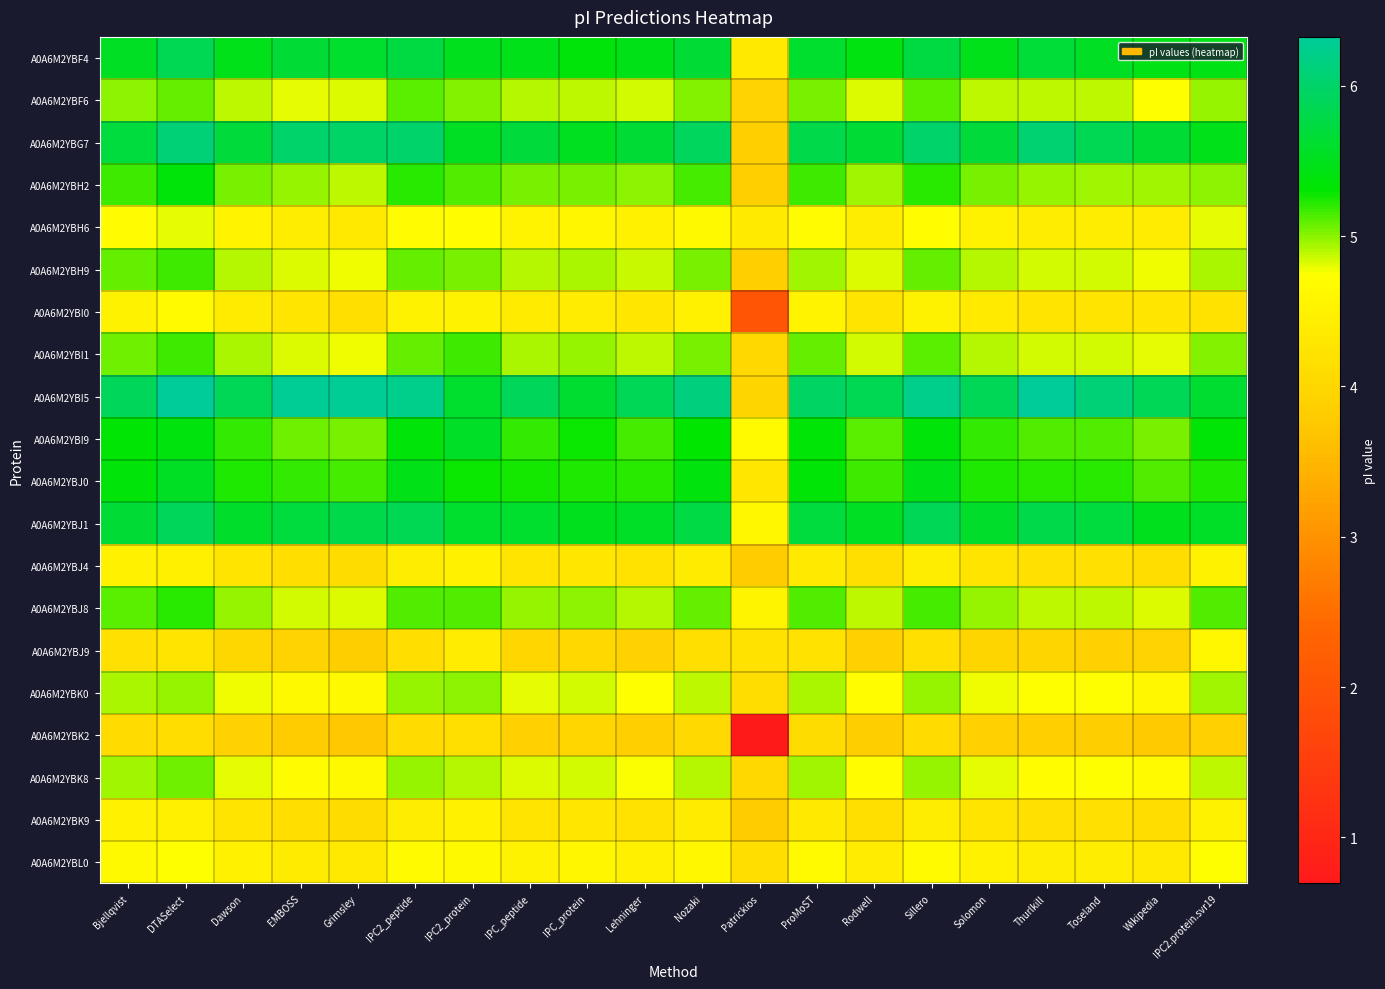

Reading right to left, list all the values displayed in this chart.

A0A6M2YBF4: IPC2.protein.svr19=5.4	Wikipedia=5.4	Toseland=5.5	Thurlkill=5.7	Solomon=5.5	Sillero=5.8	Rodwell=5.4	ProMoST=5.6	Patrickios=4.3	Nozaki=5.7	Lehninger=5.4	IPC_protein=5.4	IPC_peptide=5.5	IPC2_protein=5.5	IPC2_peptide=5.7	Grimsley=5.6	EMBOSS=5.7	Dawson=5.5	DTASelect=5.9	Bjellqvist=5.5
A0A6M2YBF6: IPC2.protein.svr19=5.0	Wikipedia=4.7	Toseland=4.9	Thurlkill=4.9	Solomon=4.9	Sillero=5.1	Rodwell=4.8	ProMoST=5.0	Patrickios=3.9	Nozaki=5.0	Lehninger=4.8	IPC_protein=4.9	IPC_peptide=4.9	IPC2_protein=5.0	IPC2_peptide=5.1	Grimsley=4.8	EMBOSS=4.8	Dawson=4.9	DTASelect=5.1	Bjellqvist=5.0
A0A6M2YBG7: IPC2.protein.svr19=5.5	Wikipedia=5.7	Toseland=5.8	Thurlkill=6.0	Solomon=5.7	Sillero=6.0	Rodwell=5.7	ProMoST=5.8	Patrickios=3.9	Nozaki=5.9	Lehninger=5.7	IPC_protein=5.5	IPC_peptide=5.7	IPC2_protein=5.5	IPC2_peptide=6.0	Grimsley=6.0	EMBOSS=6.0	Dawson=5.7	DTASelect=6.1	Bjellqvist=5.7
A0A6M2YBH2: IPC2.protein.svr19=5.0	Wikipedia=4.9	Toseland=5.0	Thurlkill=5.0	Solomon=5.0	Sillero=5.2	Rodwell=4.9	ProMoST=5.2	Patrickios=3.8	Nozaki=5.2	Lehninger=5.0	IPC_protein=5.0	IPC_peptide=5.0	IPC2_protein=5.1	IPC2_peptide=5.2	Grimsley=4.9	EMBOSS=5.0	Dawson=5.0	DTASelect=5.4	Bjellqvist=5.2
A0A6M2YBH6: IPC2.protein.svr19=4.8	Wikipedia=4.4	Toseland=4.4	Thurlkill=4.4	Solomon=4.5	Sillero=4.7	Rodwell=4.4	ProMoST=4.7	Patrickios=4.4	Nozaki=4.6	Lehninger=4.5	IPC_protein=4.6	IPC_peptide=4.5	IPC2_protein=4.7	IPC2_peptide=4.7	Grimsley=4.3	EMBOSS=4.4	Dawson=4.5	DTASelect=4.8	Bjellqvist=4.7
A0A6M2YBH9: IPC2.protein.svr19=4.9	Wikipedia=4.8	Toseland=4.9	Thurlkill=4.9	Solomon=4.9	Sillero=5.1	Rodwell=4.8	ProMoST=4.9	Patrickios=3.8	Nozaki=5.0	Lehninger=4.9	IPC_protein=4.9	IPC_peptide=4.9	IPC2_protein=5.0	IPC2_peptide=5.1	Grimsley=4.8	EMBOSS=4.8	Dawson=4.9	DTASelect=5.2	Bjellqvist=5.1
A0A6M2YBI0: IPC2.protein.svr19=4.2	Wikipedia=4.3	Toseland=4.2	Thurlkill=4.3	Solomon=4.4	Sillero=4.5	Rodwell=4.2	ProMoST=4.5	Patrickios=2.0	Nozaki=4.5	Lehninger=4.3	IPC_protein=4.4	IPC_peptide=4.4	IPC2_protein=4.5	IPC2_peptide=4.5	Grimsley=4.2	EMBOSS=4.3	Dawson=4.4	DTASelect=4.7	Bjellqvist=4.5
A0A6M2YBI1: IPC2.protein.svr19=5.0	Wikipedia=4.8	Toseland=4.9	Thurlkill=4.9	Solomon=4.9	Sillero=5.1	Rodwell=4.8	ProMoST=5.1	Patrickios=4.0	Nozaki=5.0	Lehninger=4.9	IPC_protein=5.0	IPC_peptide=4.9	IPC2_protein=5.2	IPC2_peptide=5.1	Grimsley=4.8	EMBOSS=4.8	Dawson=4.9	DTASelect=5.2	Bjellqvist=5.1
A0A6M2YBI5: IPC2.protein.svr19=5.6	Wikipedia=5.9	Toseland=6.1	Thurlkill=6.3	Solomon=5.9	Sillero=6.2	Rodwell=5.9	ProMoST=6.0	Patrickios=4.0	Nozaki=6.1	Lehninger=5.9	IPC_protein=5.6	IPC_peptide=5.9	IPC2_protein=5.6	IPC2_peptide=6.2	Grimsley=6.3	EMBOSS=6.3	Dawson=5.9	DTASelect=6.3	Bjellqvist=5.9
A0A6M2YBI9: IPC2.protein.svr19=5.3	Wikipedia=5.0	Toseland=5.1	Thurlkill=5.1	Solomon=5.2	Sillero=5.4	Rodwell=5.1	ProMoST=5.3	Patrickios=4.7	Nozaki=5.3	Lehninger=5.1	IPC_protein=5.3	IPC_peptide=5.2	IPC2_protein=5.6	IPC2_peptide=5.4	Grimsley=5.0	EMBOSS=5.1	Dawson=5.2	DTASelect=5.4	Bjellqvist=5.3
A0A6M2YBJ0: IPC2.protein.svr19=5.2	Wikipedia=5.1	Toseland=5.2	Thurlkill=5.2	Solomon=5.2	Sillero=5.4	Rodwell=5.2	ProMoST=5.3	Patrickios=4.3	Nozaki=5.4	Lehninger=5.2	IPC_protein=5.2	IPC_peptide=5.3	IPC2_protein=5.3	IPC2_peptide=5.4	Grimsley=5.2	EMBOSS=5.2	Dawson=5.2	DTASelect=5.5	Bjellqvist=5.4
A0A6M2YBJ1: IPC2.protein.svr19=5.6	Wikipedia=5.5	Toseland=5.7	Thurlkill=5.8	Solomon=5.6	Sillero=5.9	Rodwell=5.5	ProMoST=5.7	Patrickios=4.6	Nozaki=5.8	Lehninger=5.6	IPC_protein=5.5	IPC_peptide=5.6	IPC2_protein=5.6	IPC2_peptide=5.9	Grimsley=5.8	EMBOSS=5.7	Dawson=5.6	DTASelect=5.9	Bjellqvist=5.7
A0A6M2YBJ4: IPC2.protein.svr19=4.5	Wikipedia=4.1	Toseland=4.2	Thurlkill=4.2	Solomon=4.2	Sillero=4.4	Rodwell=4.2	ProMoST=4.3	Patrickios=3.8	Nozaki=4.4	Lehninger=4.2	IPC_protein=4.3	IPC_peptide=4.3	IPC2_protein=4.5	IPC2_peptide=4.4	Grimsley=4.1	EMBOSS=4.1	Dawson=4.3	DTASelect=4.5	Bjellqvist=4.5
A0A6M2YBJ8: IPC2.protein.svr19=5.1	Wikipedia=4.8	Toseland=4.9	Thurlkill=4.9	Solomon=5.0	Sillero=5.1	Rodwell=4.9	ProMoST=5.1	Patrickios=4.5	Nozaki=5.1	Lehninger=4.9	IPC_protein=5.0	IPC_peptide=5.0	IPC2_protein=5.1	IPC2_peptide=5.1	Grimsley=4.8	EMBOSS=4.9	Dawson=5.0	DTASelect=5.2	Bjellqvist=5.1
A0A6M2YBJ9: IPC2.protein.svr19=4.6	Wikipedia=3.9	Toseland=3.9	Thurlkill=4.0	Solomon=4.0	Sillero=4.2	Rodwell=3.9	ProMoST=4.2	Patrickios=4.2	Nozaki=4.2	Lehninger=3.9	IPC_protein=4.0	IPC_peptide=4.0	IPC2_protein=4.4	IPC2_peptide=4.1	Grimsley=3.8	EMBOSS=3.9	Dawson=4.0	DTASelect=4.3	Bjellqvist=4.2
A0A6M2YBK0: IPC2.protein.svr19=4.9	Wikipedia=4.6	Toseland=4.7	Thurlkill=4.7	Solomon=4.8	Sillero=5.0	Rodwell=4.7	ProMoST=4.9	Patrickios=4.1	Nozaki=4.9	Lehninger=4.7	IPC_protein=4.8	IPC_peptide=4.8	IPC2_protein=5.0	IPC2_peptide=5.0	Grimsley=4.6	EMBOSS=4.6	Dawson=4.8	DTASelect=5.0	Bjellqvist=4.9
A0A6M2YBK2: IPC2.protein.svr19=3.9	Wikipedia=3.8	Toseland=3.8	Thurlkill=3.9	Solomon=3.9	Sillero=4.1	Rodwell=3.8	ProMoST=4.1	Patrickios=0.7	Nozaki=4.0	Lehninger=3.8	IPC_protein=4.0	IPC_peptide=3.9	IPC2_protein=4.2	IPC2_peptide=4.1	Grimsley=3.7	EMBOSS=3.8	Dawson=3.9	DTASelect=4.1	Bjellqvist=4.1
A0A6M2YBK8: IPC2.protein.svr19=4.9	Wikipedia=4.7	Toseland=4.7	Thurlkill=4.7	Solomon=4.8	Sillero=5.0	Rodwell=4.7	ProMoST=5.0	Patrickios=4.0	Nozaki=4.9	Lehninger=4.7	IPC_protein=4.8	IPC_peptide=4.8	IPC2_protein=4.9	IPC2_peptide=5.0	Grimsley=4.6	EMBOSS=4.7	Dawson=4.8	DTASelect=5.1	Bjellqvist=4.9
A0A6M2YBK9: IPC2.protein.svr19=4.5	Wikipedia=4.1	Toseland=4.2	Thurlkill=4.2	Solomon=4.3	Sillero=4.4	Rodwell=4.2	ProMoST=4.3	Patrickios=3.8	Nozaki=4.4	Lehninger=4.2	IPC_protein=4.3	IPC_peptide=4.3	IPC2_protein=4.5	IPC2_peptide=4.4	Grimsley=4.1	EMBOSS=4.1	Dawson=4.3	DTASelect=4.5	Bjellqvist=4.5
A0A6M2YBL0: IPC2.protein.svr19=4.7	Wikipedia=4.3	Toseland=4.4	Thurlkill=4.4	Solomon=4.5	Sillero=4.7	Rodwell=4.4	ProMoST=4.7	Patrickios=4.1	Nozaki=4.6	Lehninger=4.5	IPC_protein=4.6	IPC_peptide=4.5	IPC2_protein=4.6	IPC2_peptide=4.7	Grimsley=4.3	EMBOSS=4.4	Dawson=4.5	DTASelect=4.7	Bjellqvist=4.6